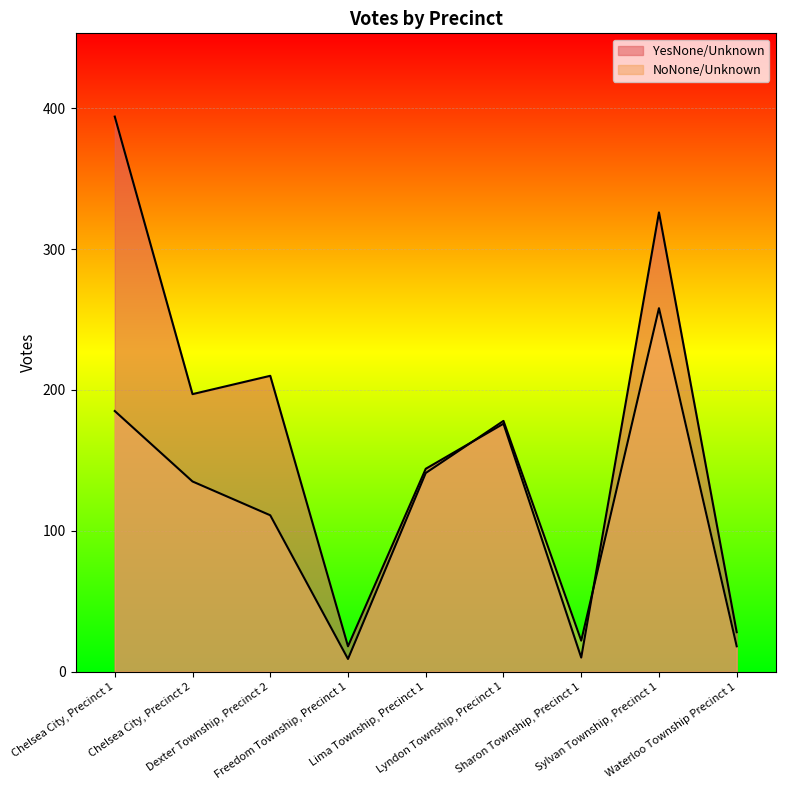

How many categories are shown in the chart?

9